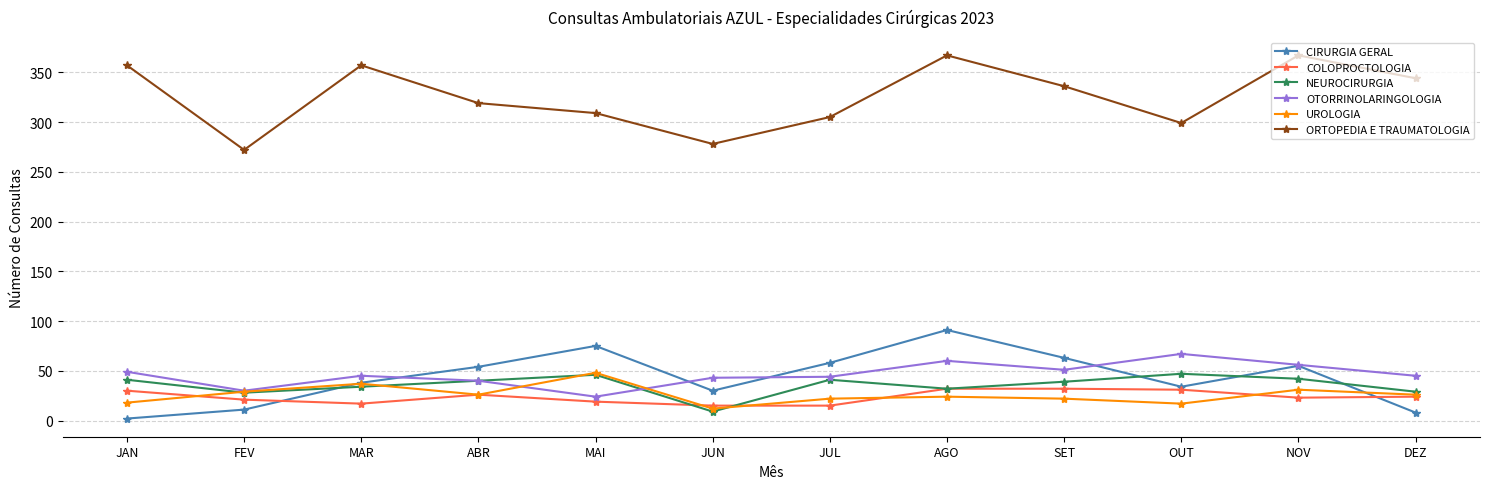

Which series has the largest range (max minus min)?

ORTOPEDIA E TRAUMATOLOGIA